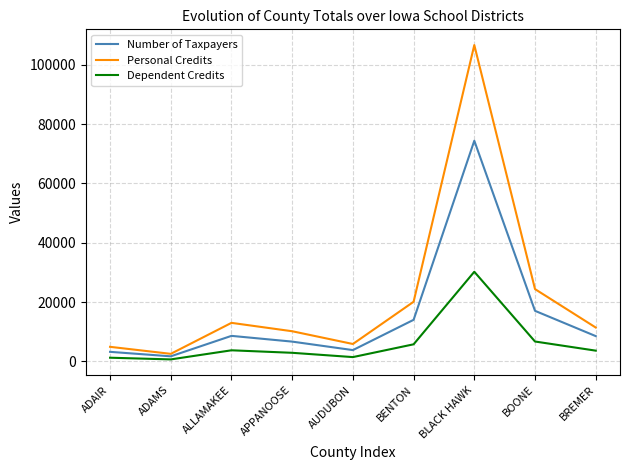

Where does the Number of Taxpayers series first go above 8527?

ALLAMAKEE